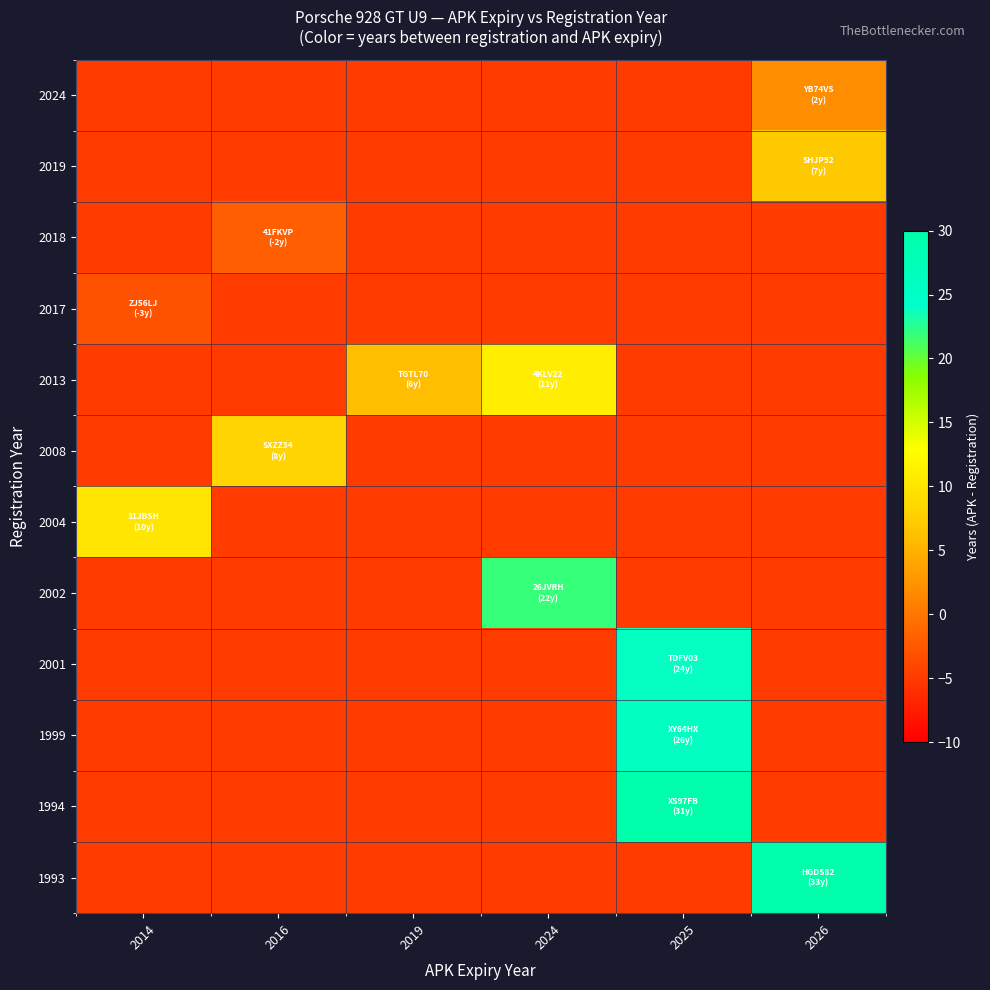

Between 2024 and 2019, which is larger?

2024